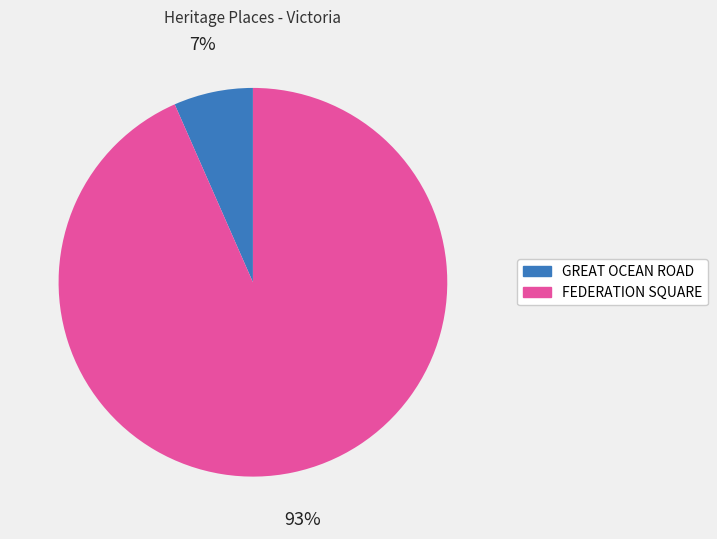

How many slices are in this pie chart?

2